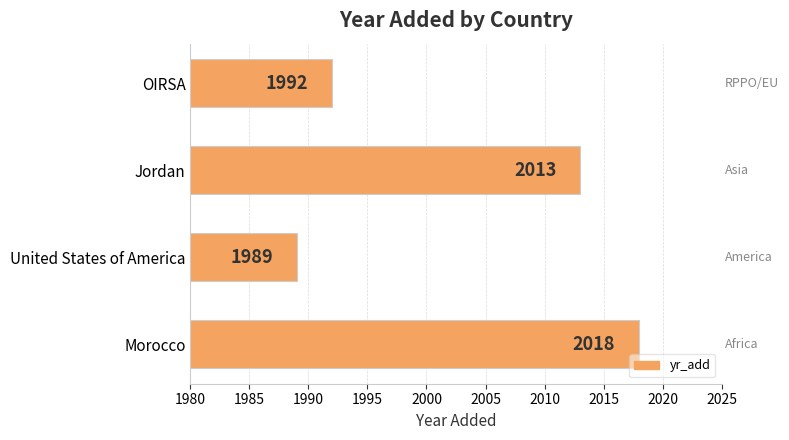

How many values are between 1992 and 2018?

3